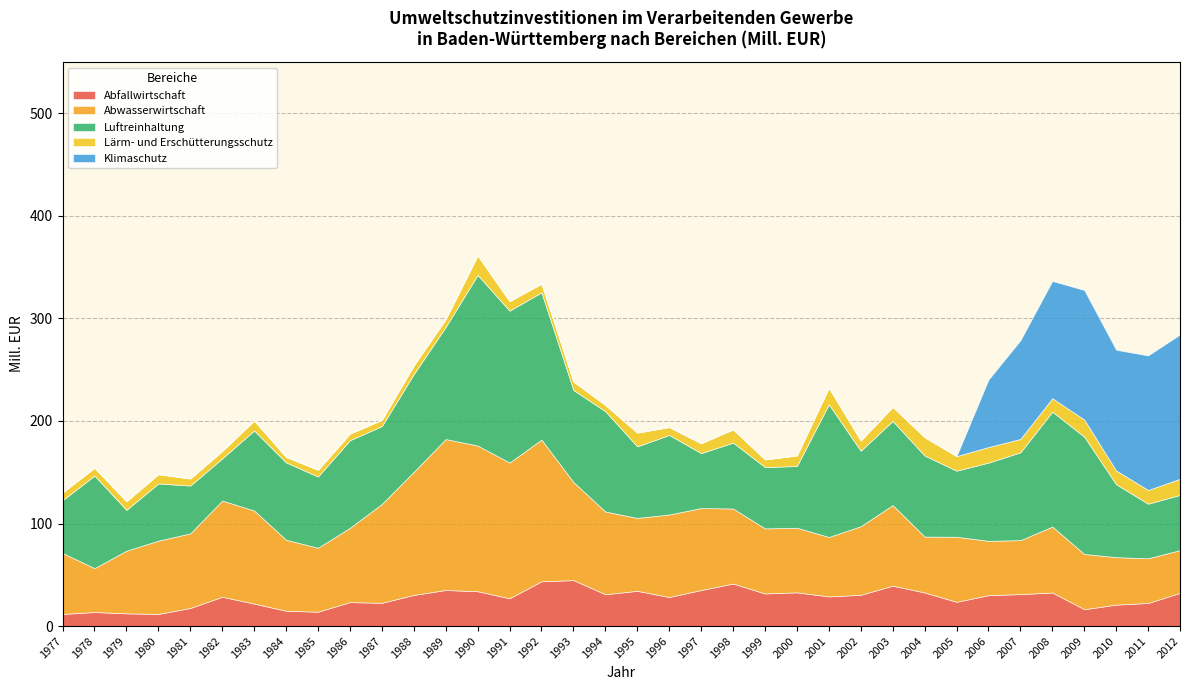

How many lines are shown in the chart?

5